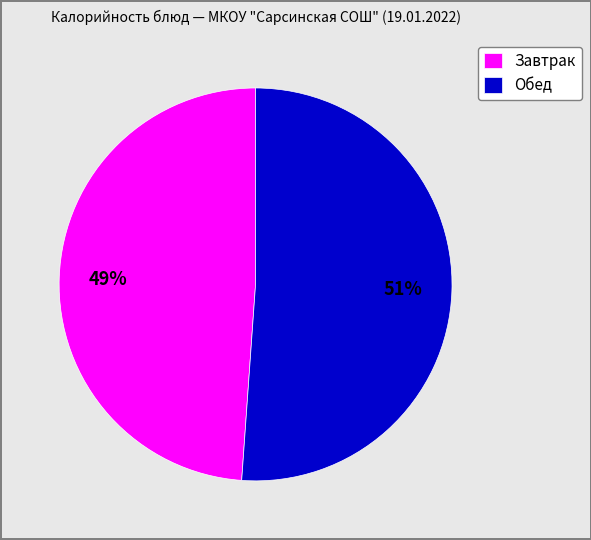

How many segments does this pie chart have?

2